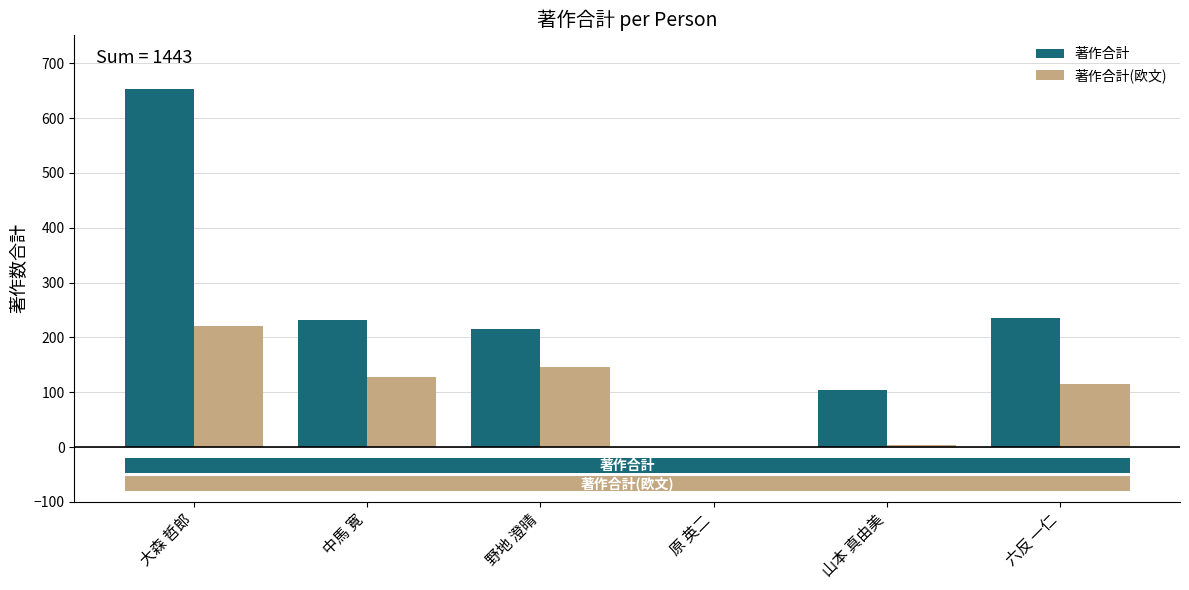

The 著作合計 series shows 55 at 山本 真由美. True or false?

False